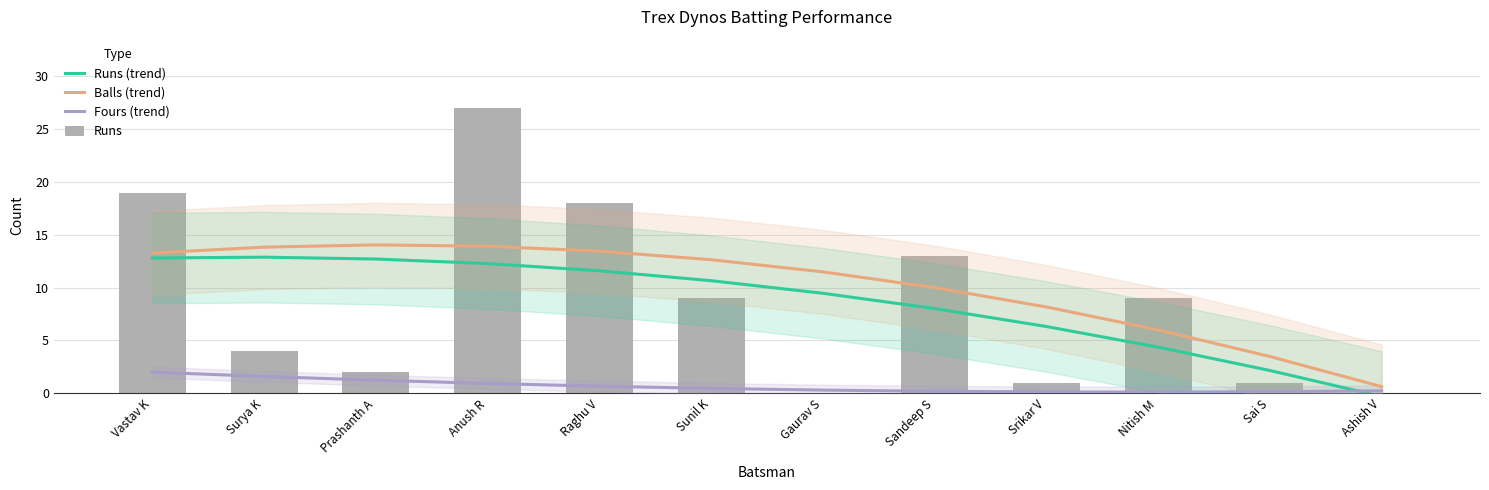

Reading right to left, transcribe all the data shown in this chart.

Runs (trend): -0.3	2.2	4.4	6.3	8.0	9.5	10.7	11.6	12.3	12.7	12.9	12.8
Balls (trend): 0.6	3.5	6.0	8.2	10.0	11.5	12.6	13.5	13.9	14.1	13.8	13.3
Fours (trend): 0.2	0.1	0.1	0.1	0.2	0.3	0.5	0.7	0.9	1.2	1.6	2.0
Runs: 0.0	1.0	9.0	1.0	13.0	0.0	9.0	18.0	27.0	2.0	4.0	19.0